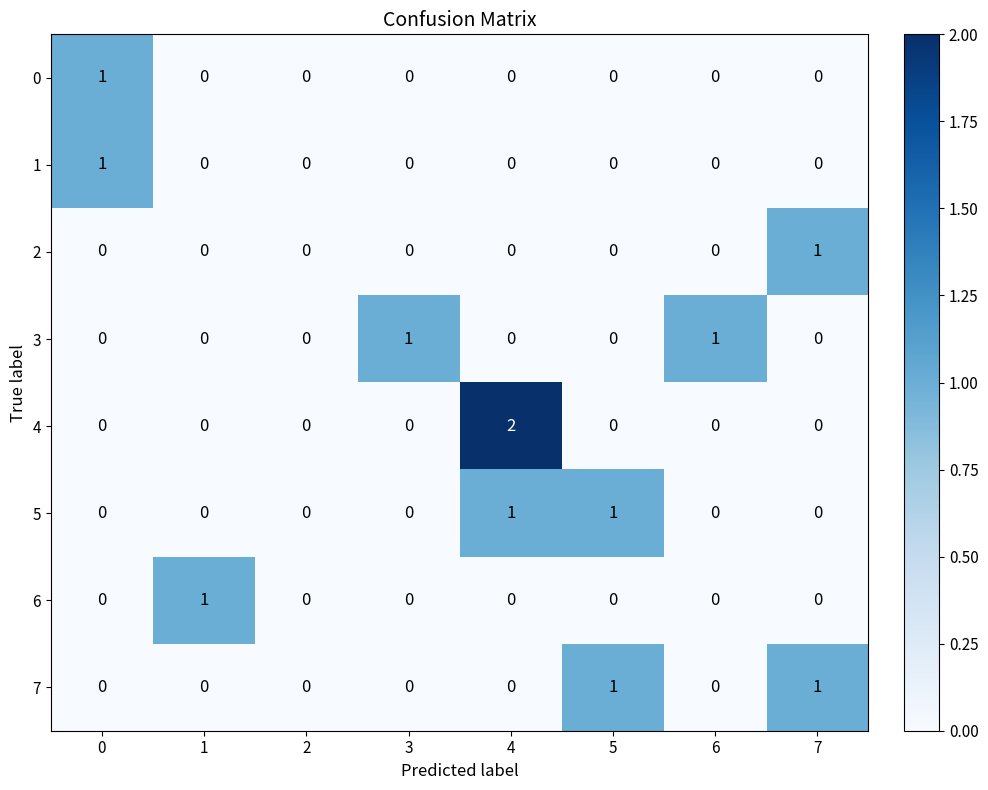

Which series has the widest spread of values?

4